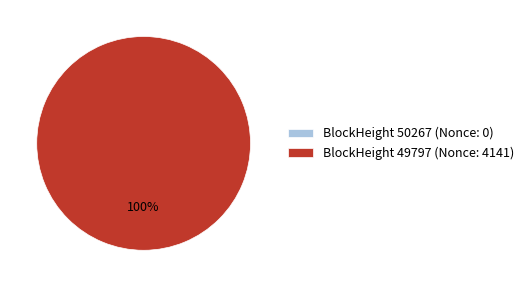

Is it true that BlockHeight 49797 (Nonce: 4141) is 89% of the pie?

False